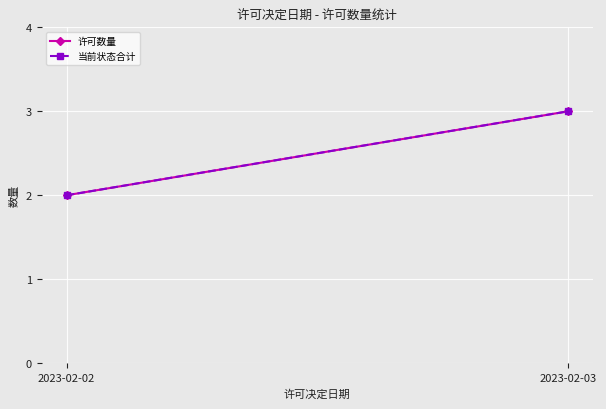

What is the sum of all 当前状态合计 values?

5